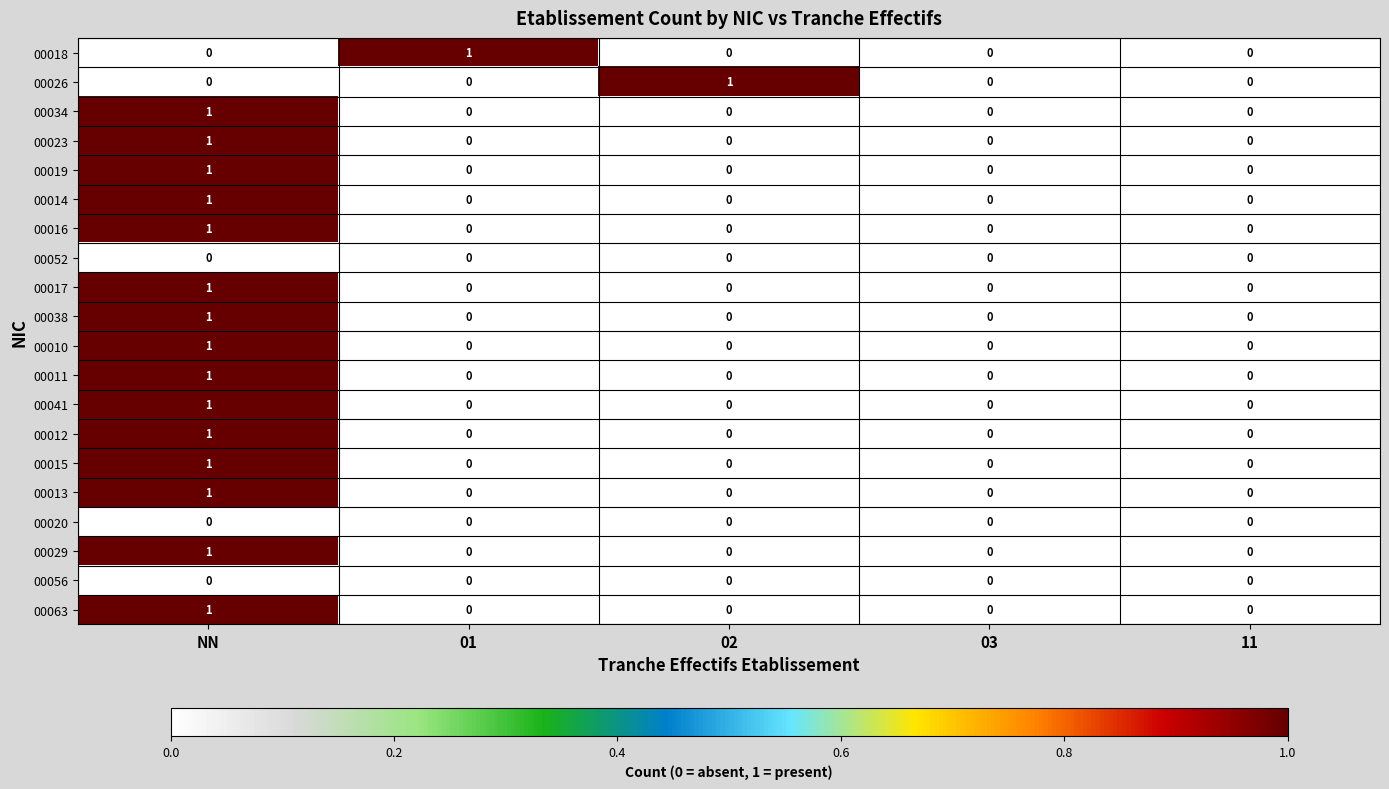

The 00038 series shows 1 at 01. True or false?

False